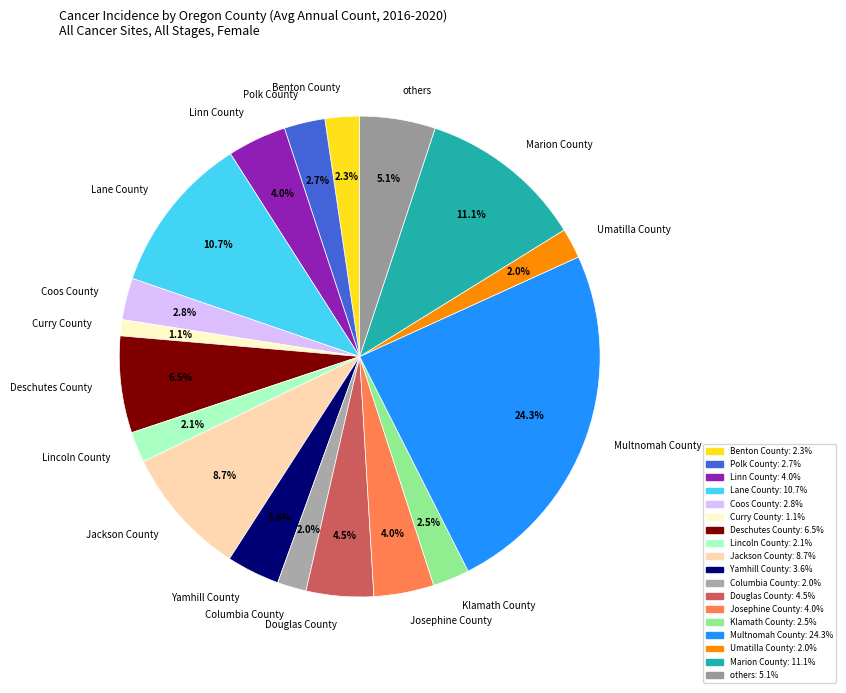

Which category has the biggest portion of the pie?

Multnomah County